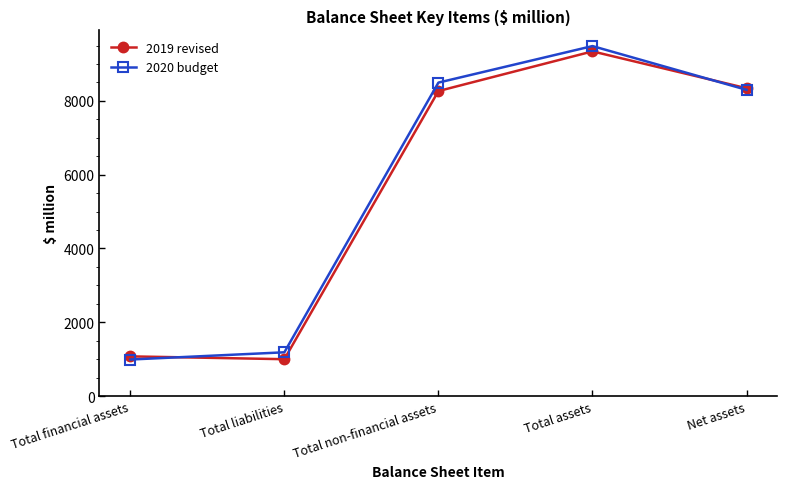

Read the 2020 budget value at Total non-financial assets.

8495.7